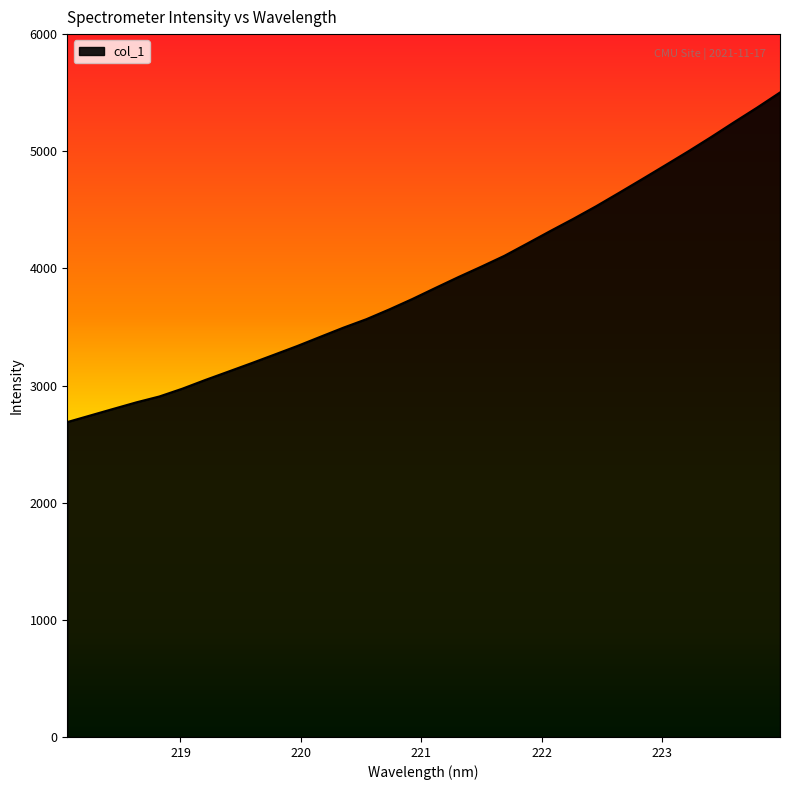

What is the minimum value shown in the chart?

2688.2